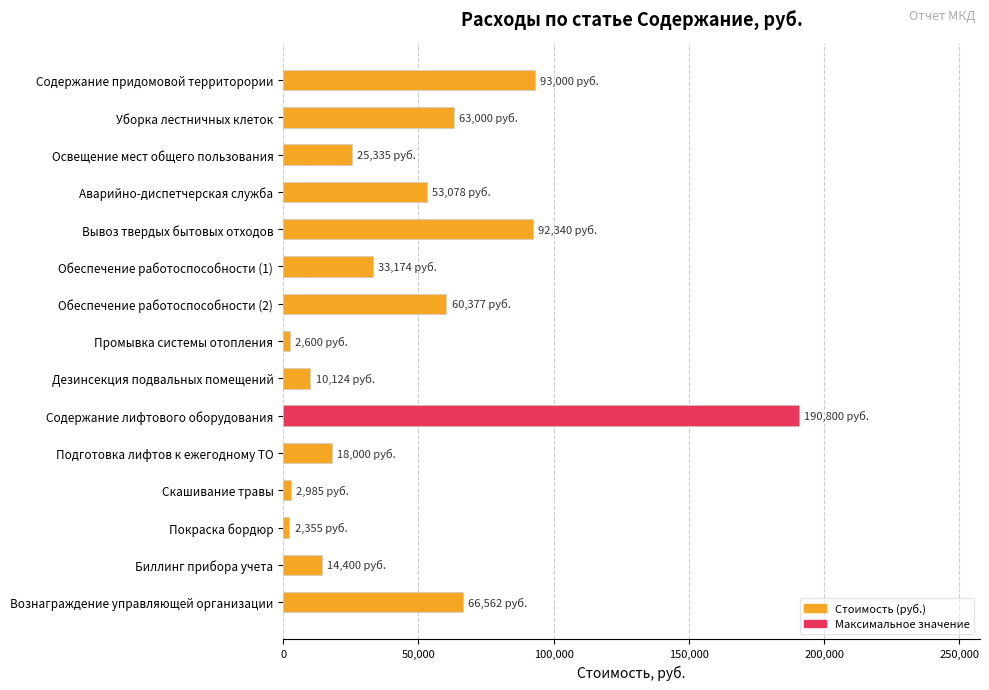

What is the difference between the maximum and minimum values?

188445.0